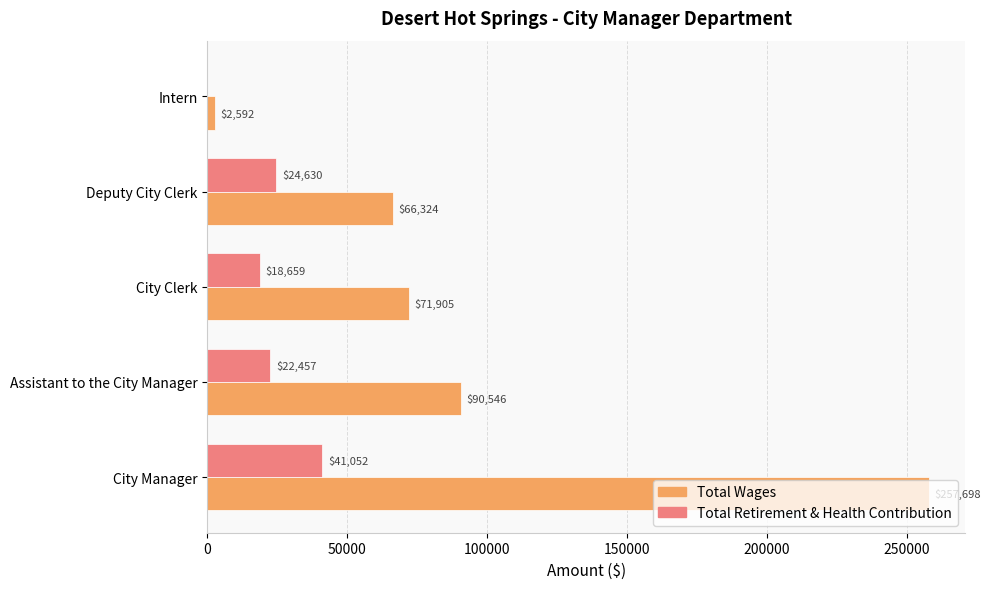

Is it true that Total Wages equals 110903 at Deputy City Clerk?

False